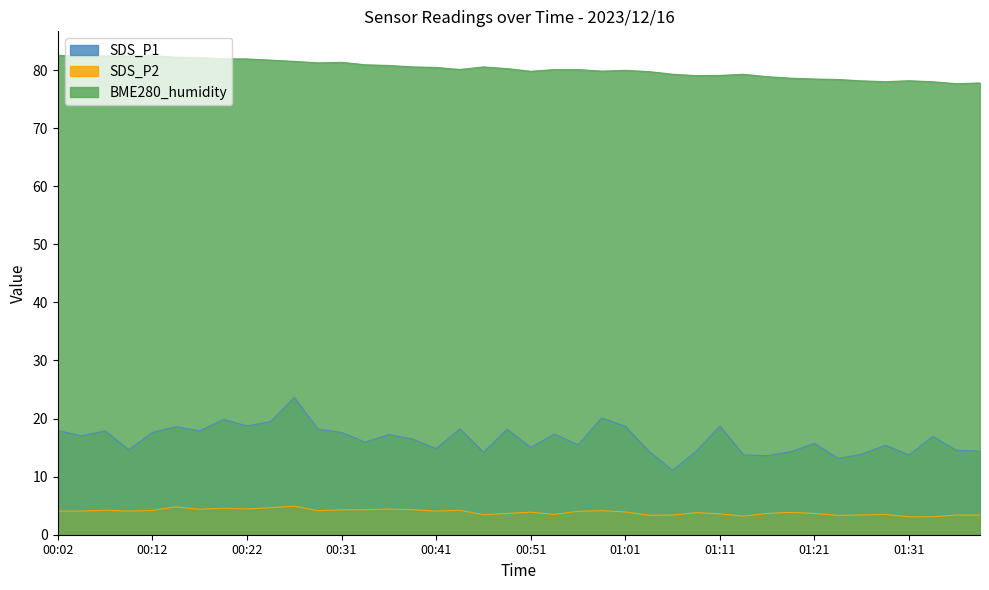

Reading left to right, what are all the values shown in this chart?

SDS_P1: 17.9	17.0	17.9	14.6	17.6	18.6	17.9	19.9	18.7	19.5	23.6	18.2	17.6	15.9	17.2	16.5	14.8	18.2	14.2	18.2	15.0	17.3	15.5	20.1	18.7	14.3	11.1	14.4	18.7	13.8	13.6	14.3	15.7	13.2	13.9	15.4	13.7	16.9	14.5	14.4
SDS_P2: 4.0	4.1	4.2	4.1	4.2	4.8	4.4	4.6	4.4	4.7	4.9	4.1	4.3	4.3	4.4	4.3	4.1	4.2	3.5	3.7	3.9	3.5	4.0	4.2	3.9	3.4	3.4	3.8	3.6	3.2	3.7	3.9	3.7	3.3	3.4	3.5	3.1	3.1	3.4	3.4
BME280_humidity: 82.5	82.3	82.4	82.5	82.5	82.2	82.1	81.9	81.9	81.7	81.5	81.2	81.3	80.9	80.8	80.5	80.5	80.1	80.5	80.2	79.8	80.1	80.1	79.8	80.0	79.7	79.3	79.0	79.1	79.3	78.9	78.6	78.5	78.4	78.1	78.0	78.2	78.0	77.7	77.8